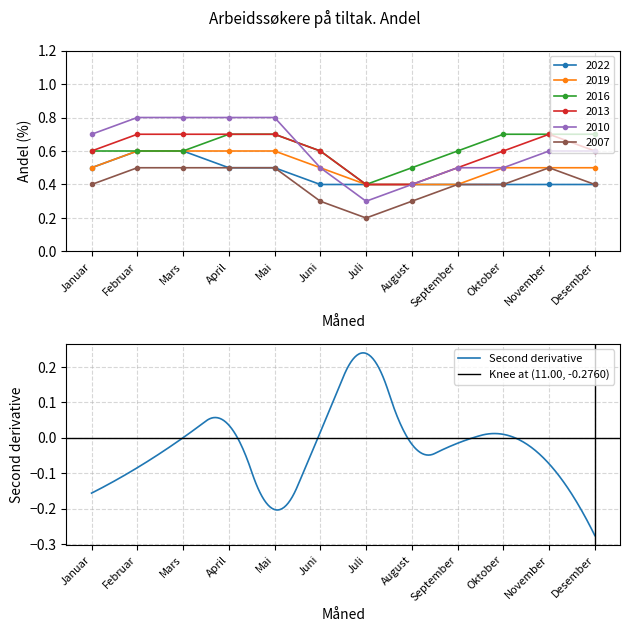

Rank the series at Mars from highest to lowest value.

2010, 2013, 2022, 2019, 2016, 2007